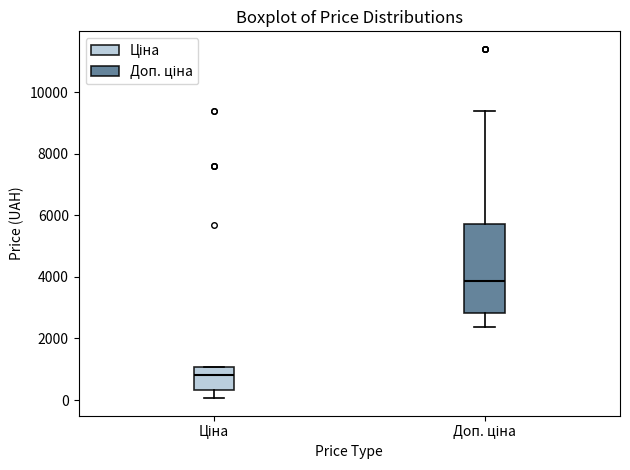

Reading left to right, transcribe this box plot: for each box, give where its median line is, the range the box spans, and where its two whiskers end, as read against the y-axis. The values are not printed on the chart, so give them approximately, as read against the axis.

Ціна: median 800, box 400 to 1000, whiskers 0 to 1000
Доп. ціна: median 3800, box 2800 to 5800, whiskers 2400 to 9400